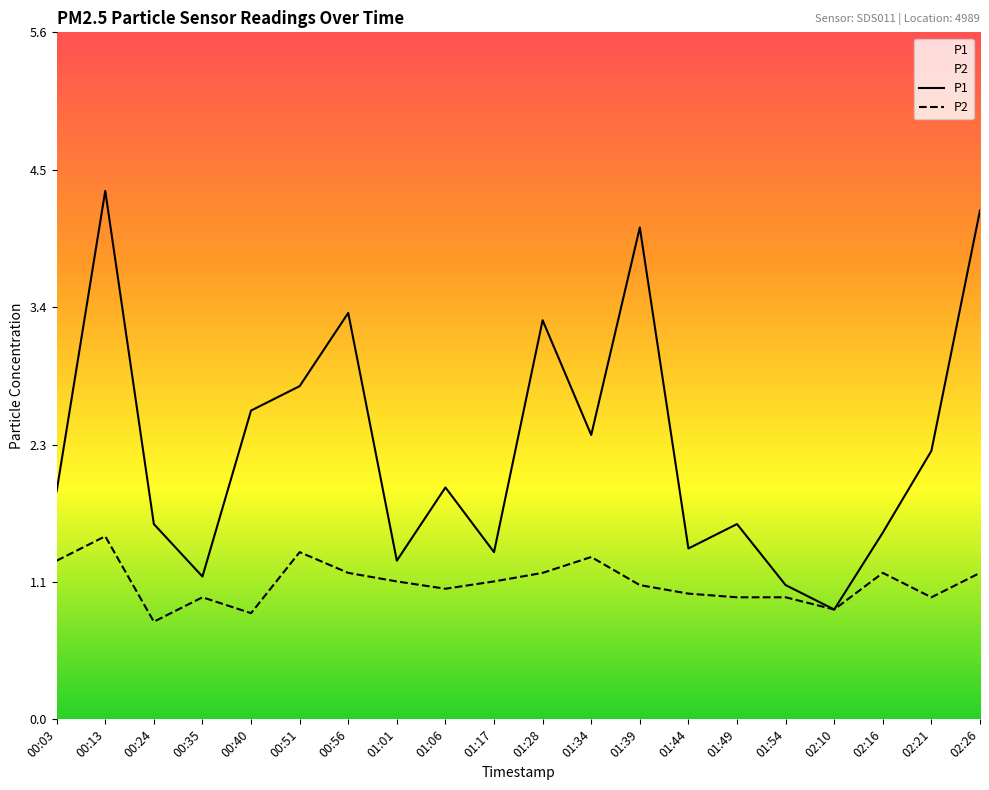

At which label does P2 first exceed 1?

00:03